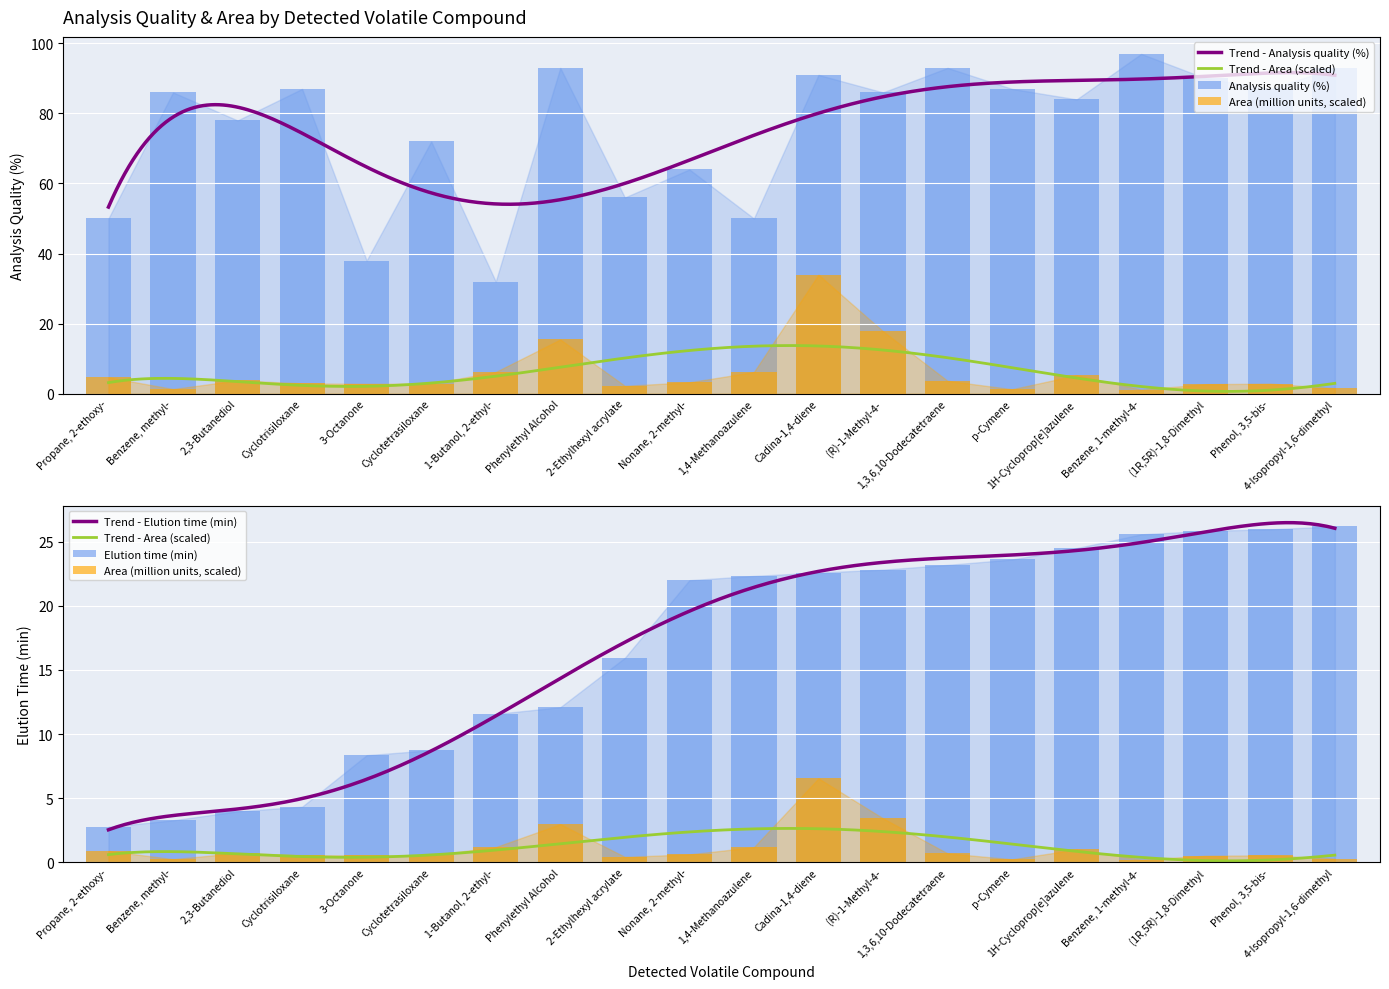

Which category has the lowest value in the Analysis quality (%) series?

1-Butanol, 2-ethyl-